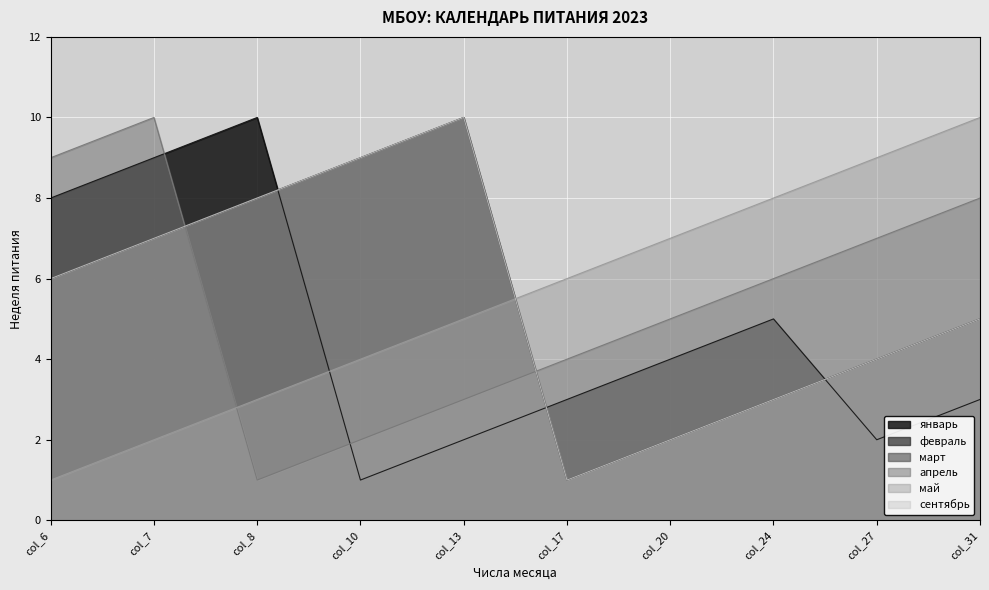

Count the number of data series in this chart.

6